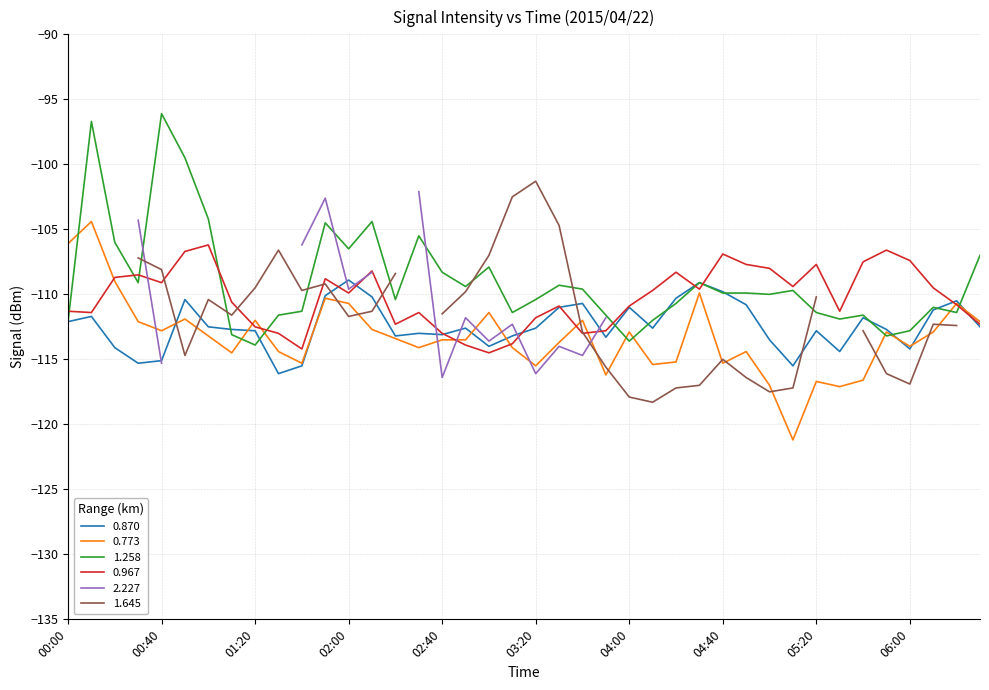

Which series has the widest spread of values?

1.258